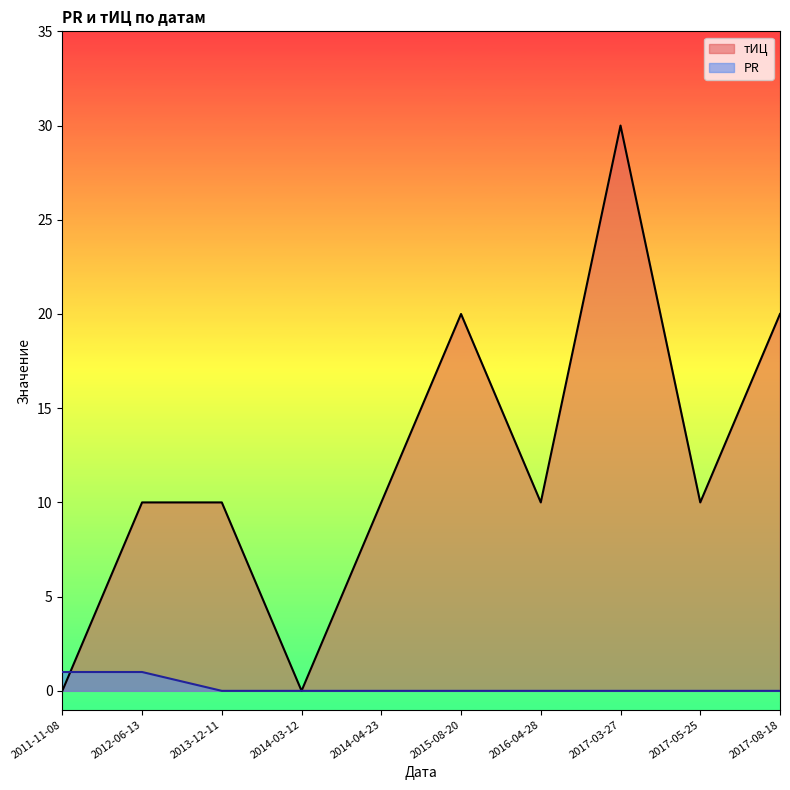

After their last crossing, which series has the higher values: PR or тИЦ?

тИЦ